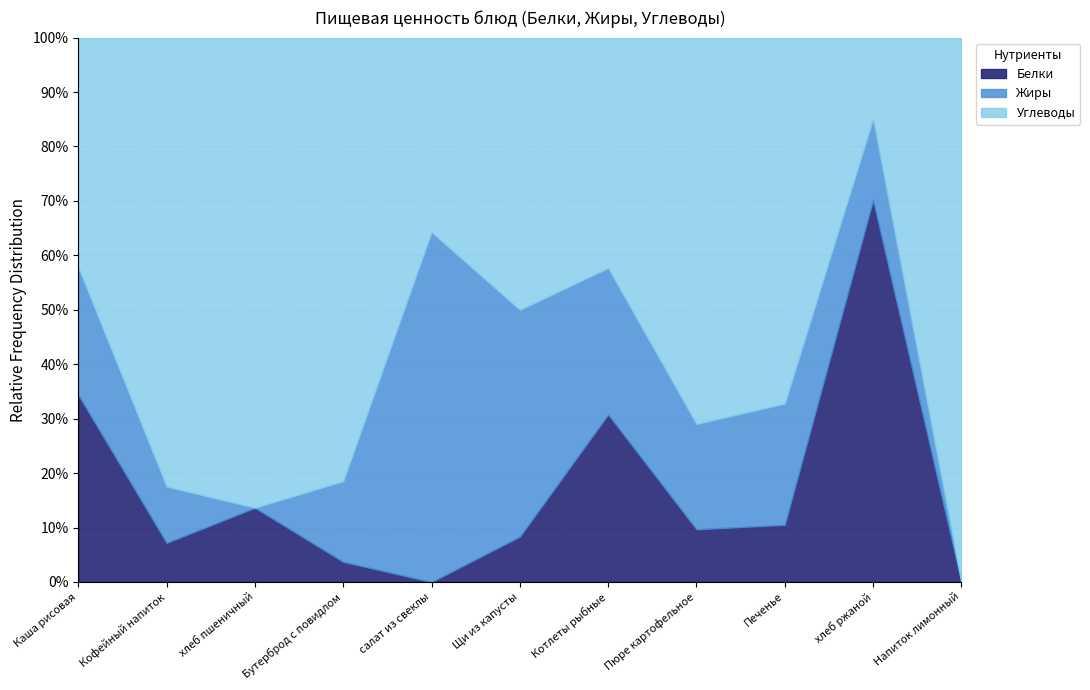

Between Щи из капусты and Напиток лимонный, which is larger?

Щи из капусты